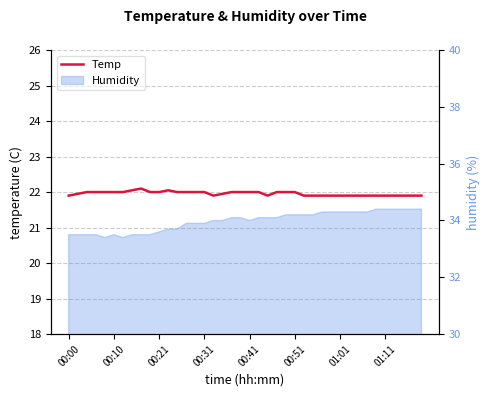

Which category has the lowest value across all series?

00:00